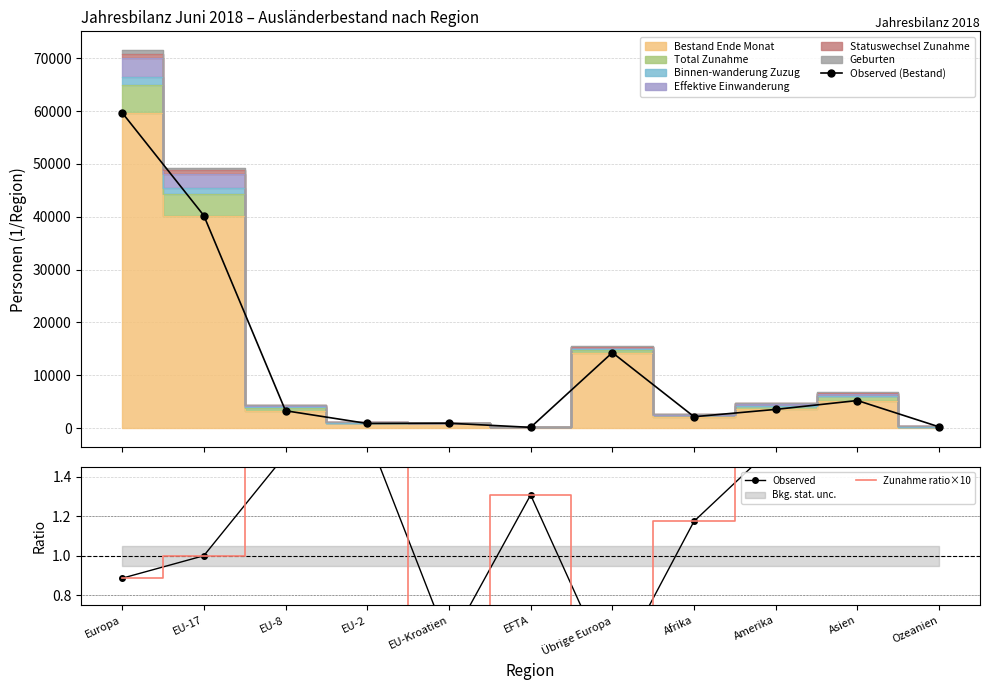

Reading left to right, extract all data points from this chart.

Observed (Bestand): Europa=59693.0	EU-17=40223.0	EU-8=3277.0	EU-2=867.0	EU-Kroatien=917.0	EFTA=130.0	Übrige Europa=14279.0	Afrika=2145.0	Amerika=3531.0	Asien=5209.0	Ozeanien=223.0
Observed: Europa=0.9	EU-17=1.0	EU-8=1.5	EU-2=1.6	EU-Kroatien=0.6	EFTA=1.3	Übrige Europa=0.4	Afrika=1.2	Amerika=1.6	Asien=1.5	Ozeanien=1.9
Zunahme ratio×10: Europa=0.9	EU-17=1.0	EU-8=1.5	EU-2=1.6	EU-Kroatien=0.6	EFTA=1.3	Übrige Europa=0.4	Afrika=1.2	Amerika=1.6	Asien=1.5	Ozeanien=1.9